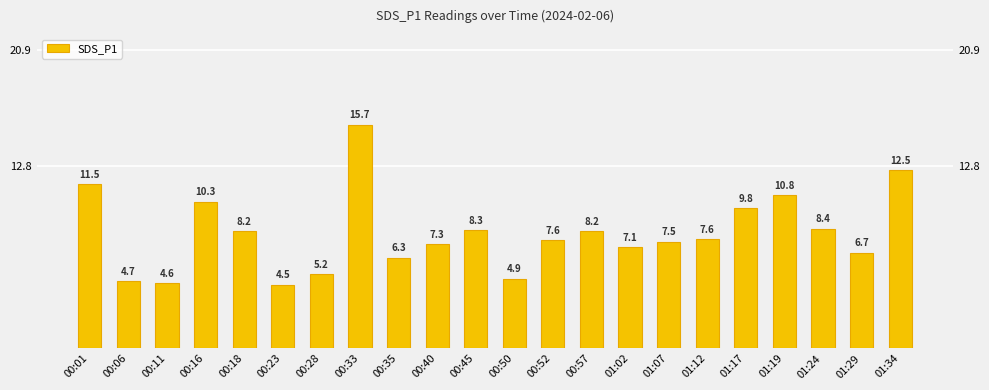

What is the sum of all values?

177.6